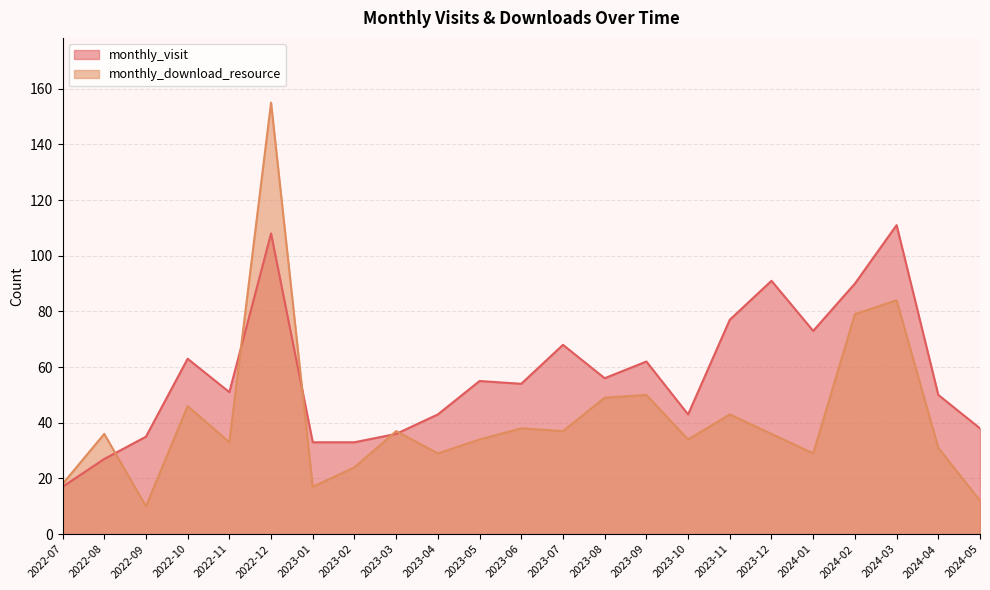

Is the value of monthly_download_resource at 2022-08 greater than the value of monthly_visit at 2023-06?

No